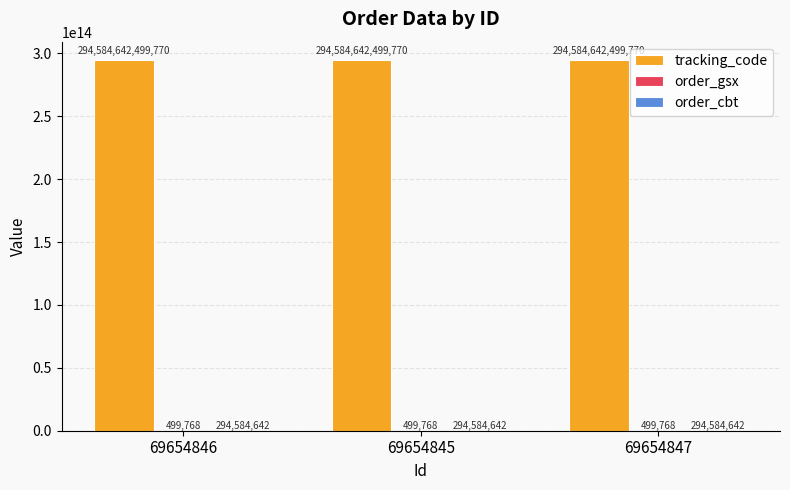

The tracking_code series shows 441895303171945 at 69654845. True or false?

False